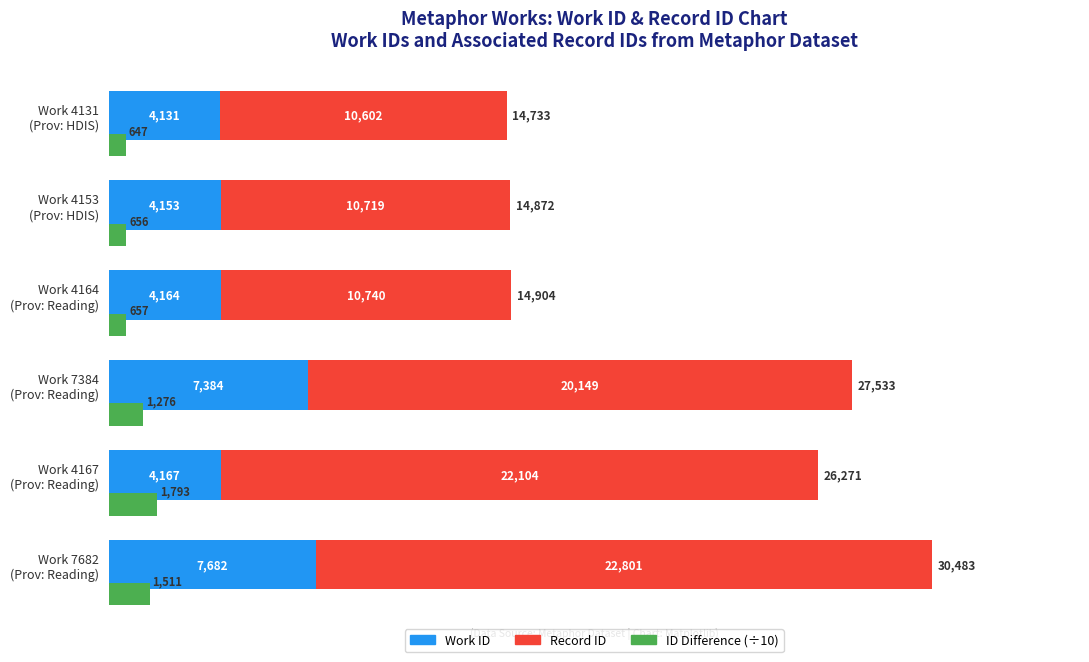

Which series has the widest spread of values?

Record ID